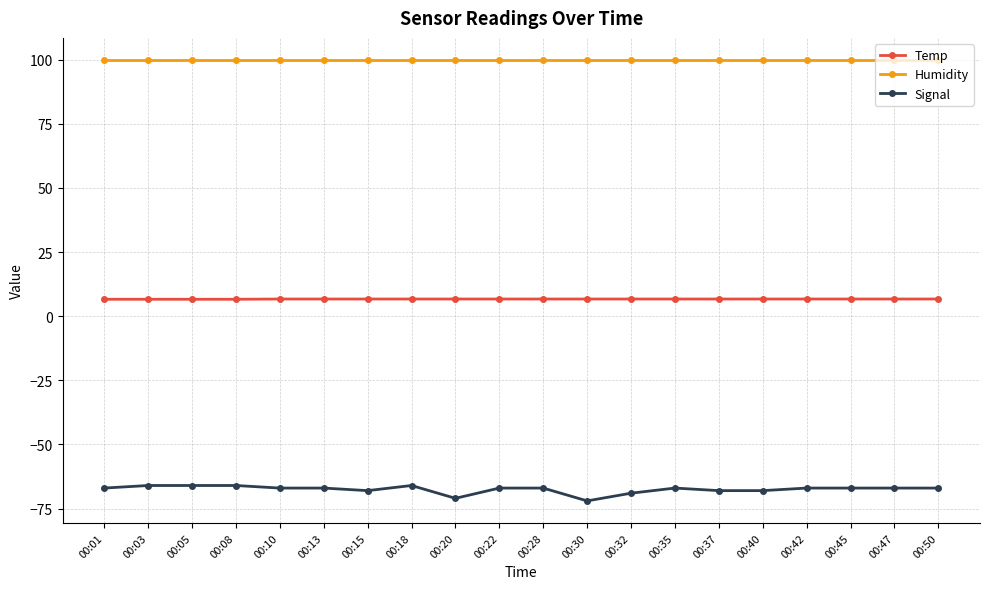

Is the value of Signal at 00:05 greater than the value of Humidity at 00:35?

No